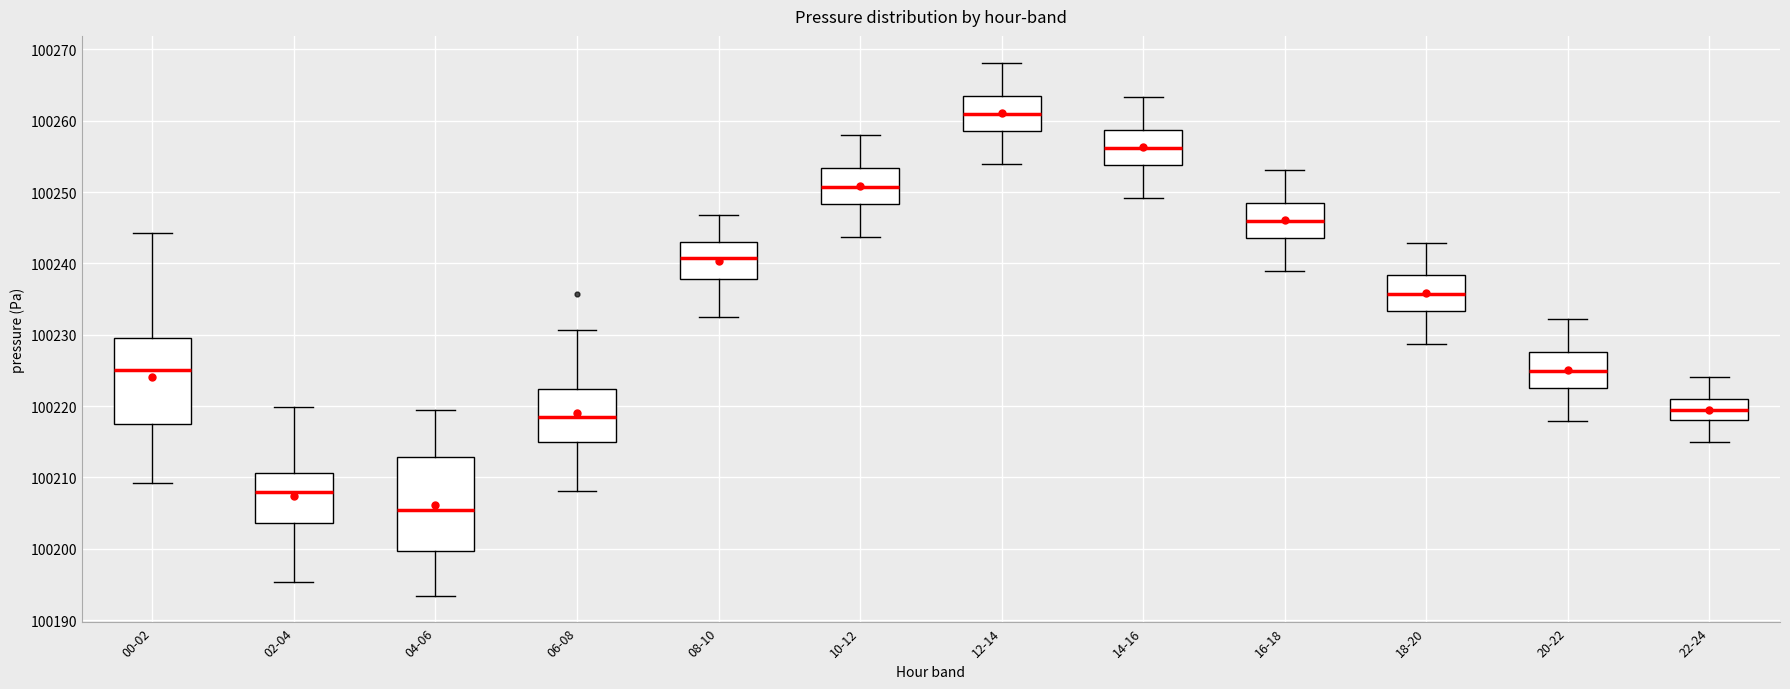

Which box has the lowest median line?

04-06